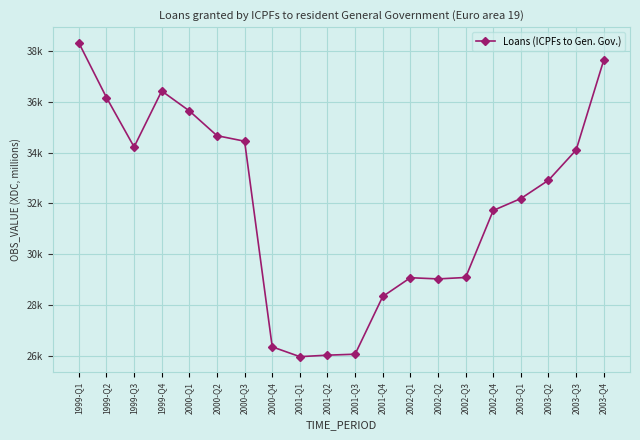

Is it true that the value at 1999-Q3 is 15635.1?

False